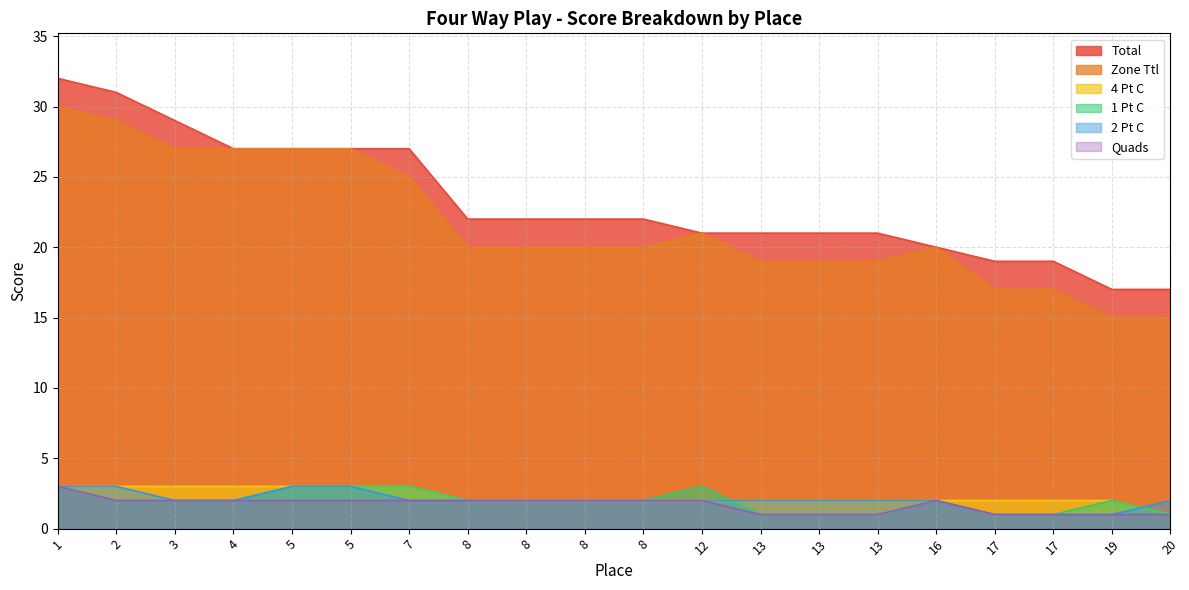

How many data points in Total are less than 22?

9